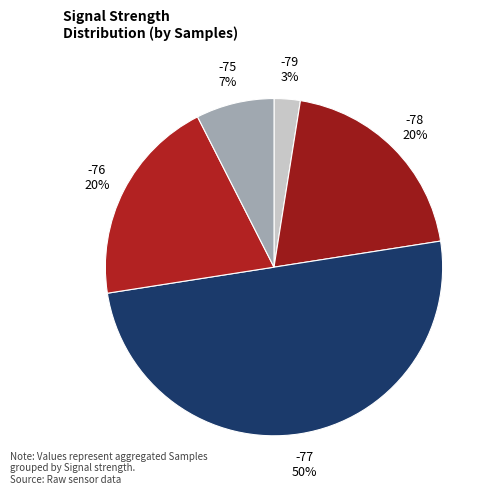

To the nearest percent, what is the average slice percentage?

20%